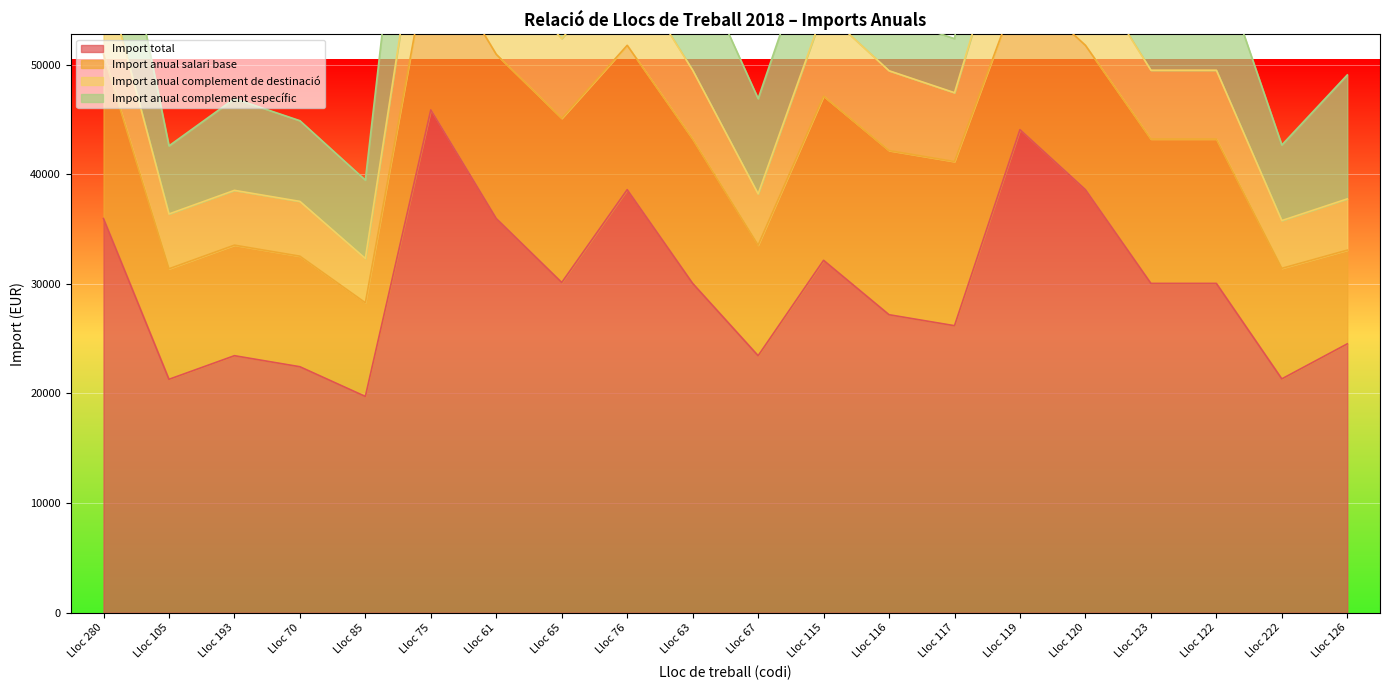

What is the label of the 2nd point from the right?

Lloc 222